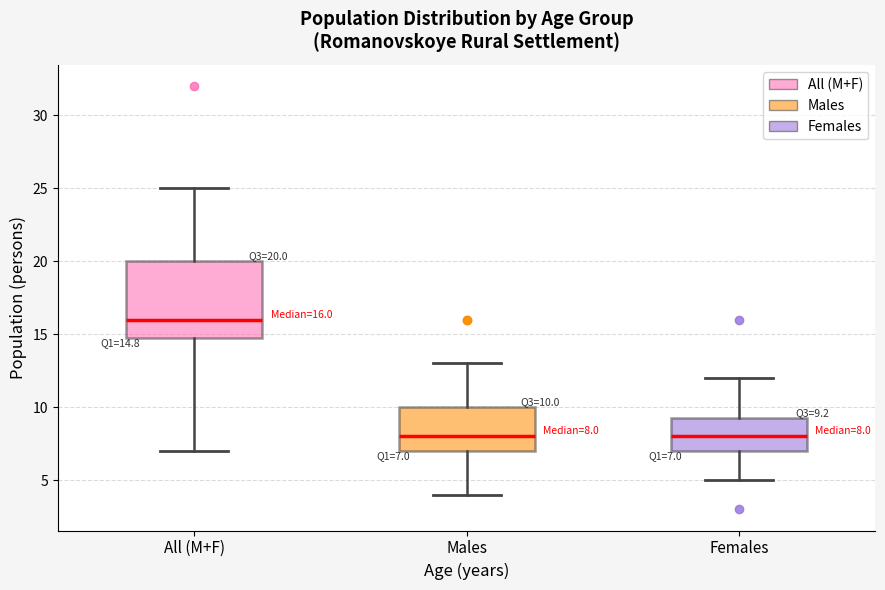

Which box's median line is the highest?

All (M+F)